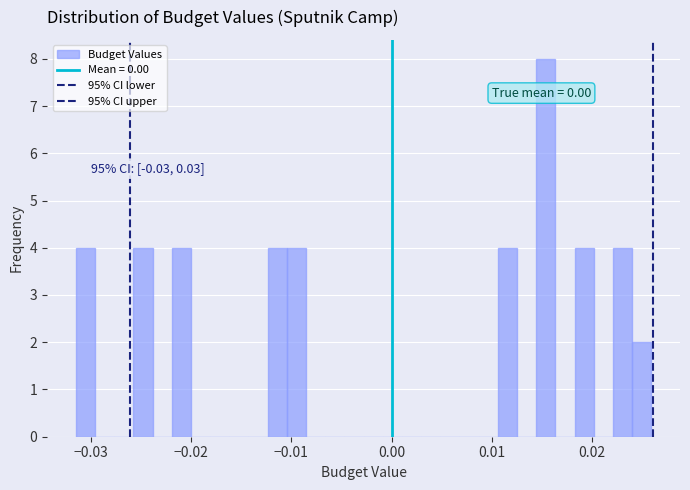

Read against the x-axis, roughly where is the centre of the tallest bar?

0.015